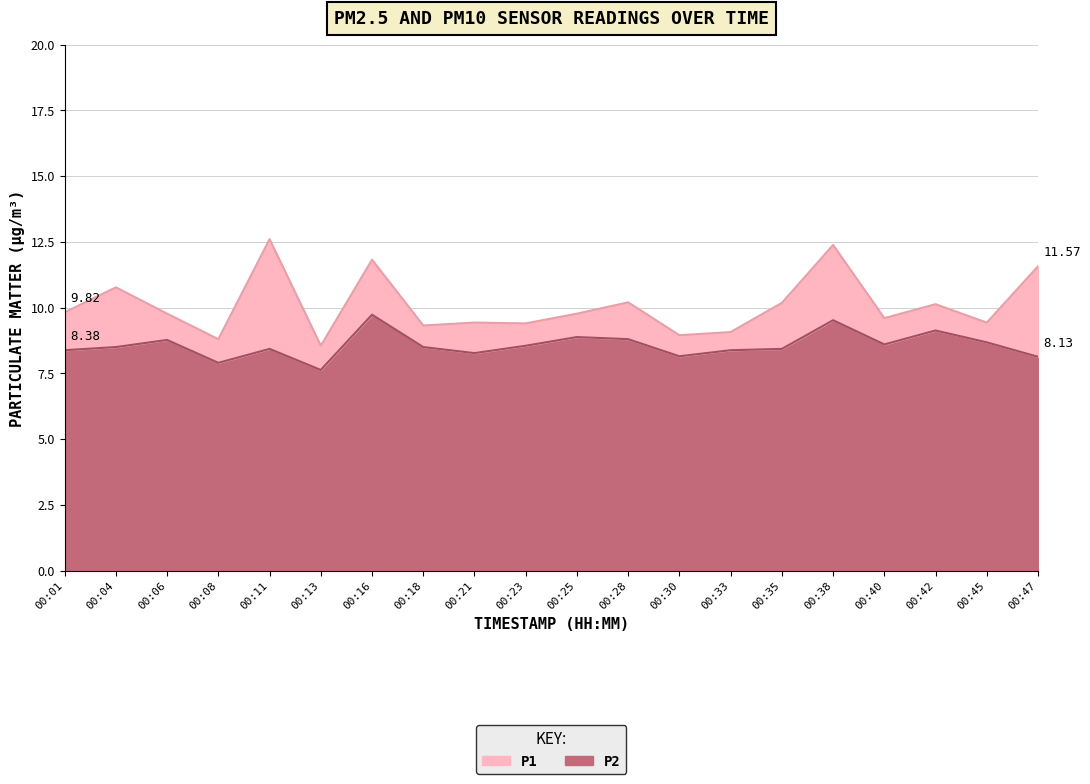

Is it true that P2 equals 3.3 at 00:28?

False